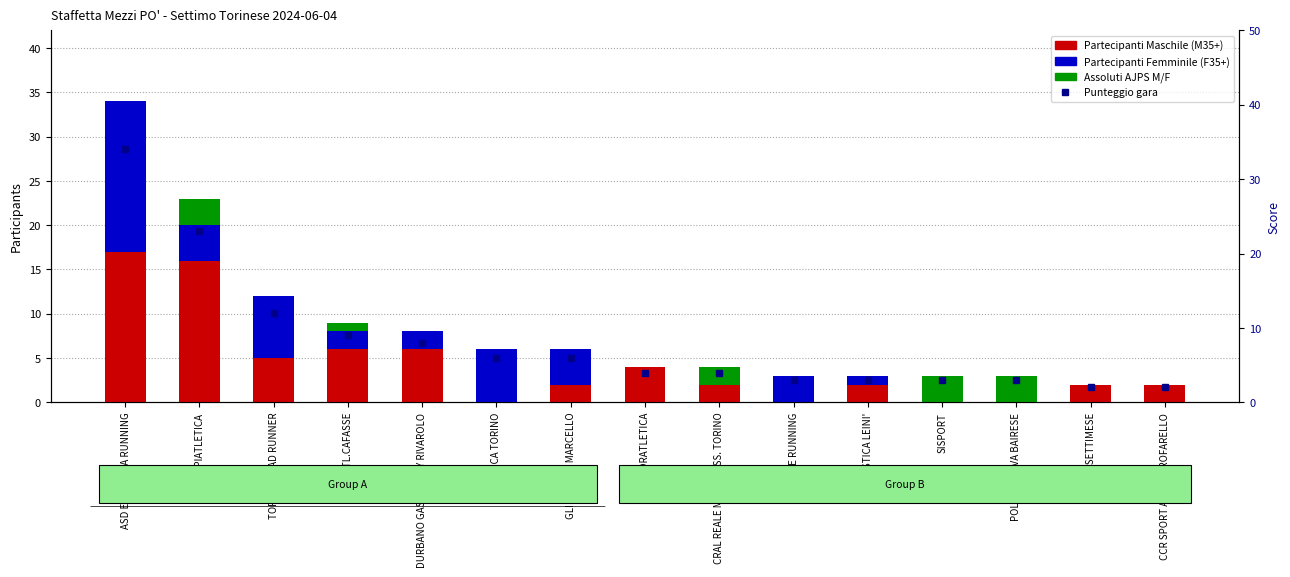

What is the total value across all series at PODISTICA LEINI'?

6